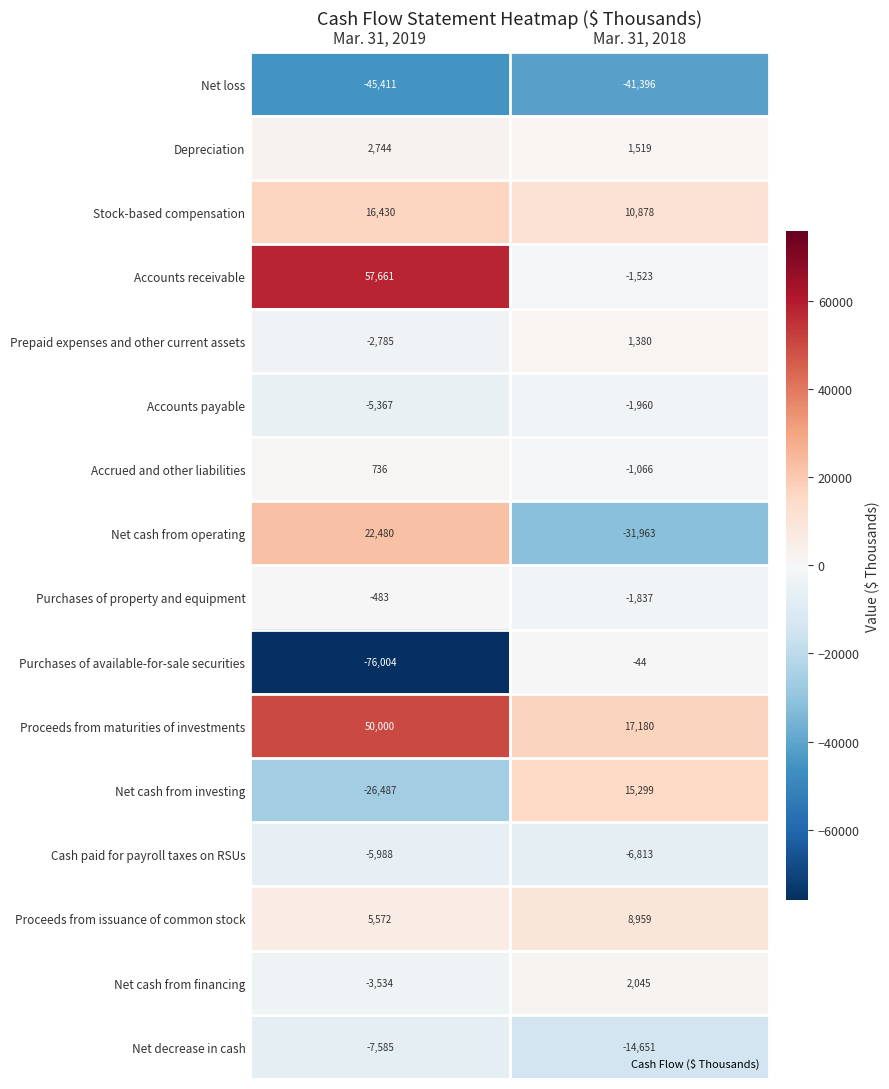

Which category has the highest value in the Cash paid for payroll taxes on RSUs series?

Mar. 31, 2019